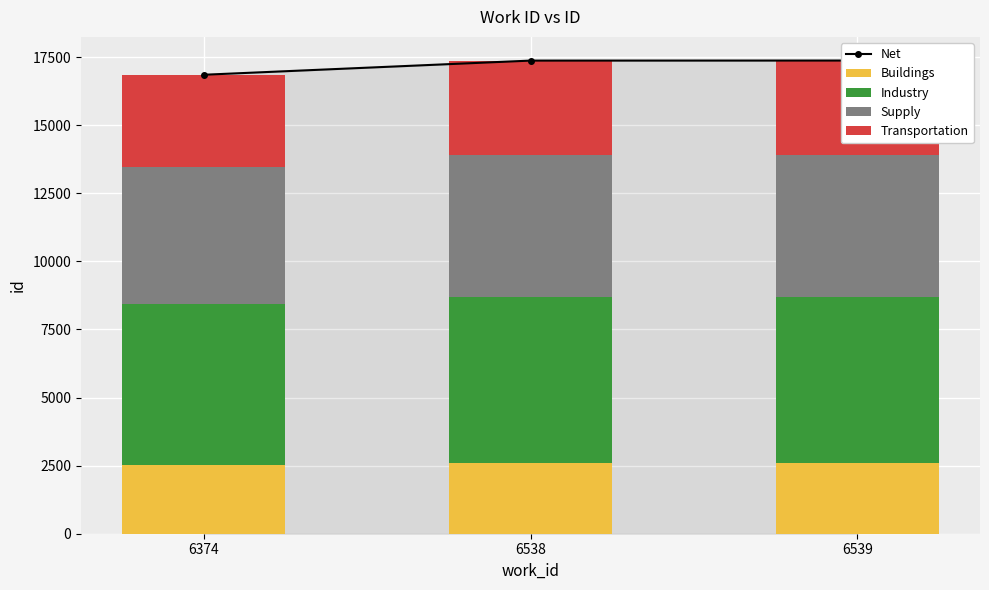

What is the sum of all Transportation values?

10317.8